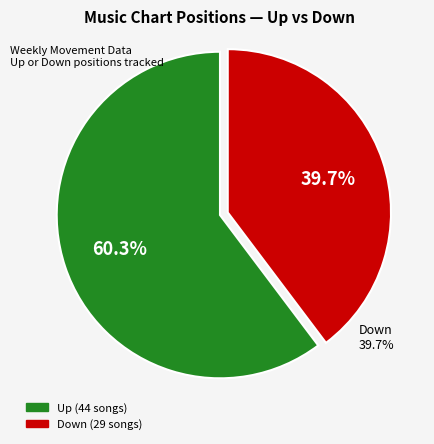

Which category has the smallest portion of the pie?

Down